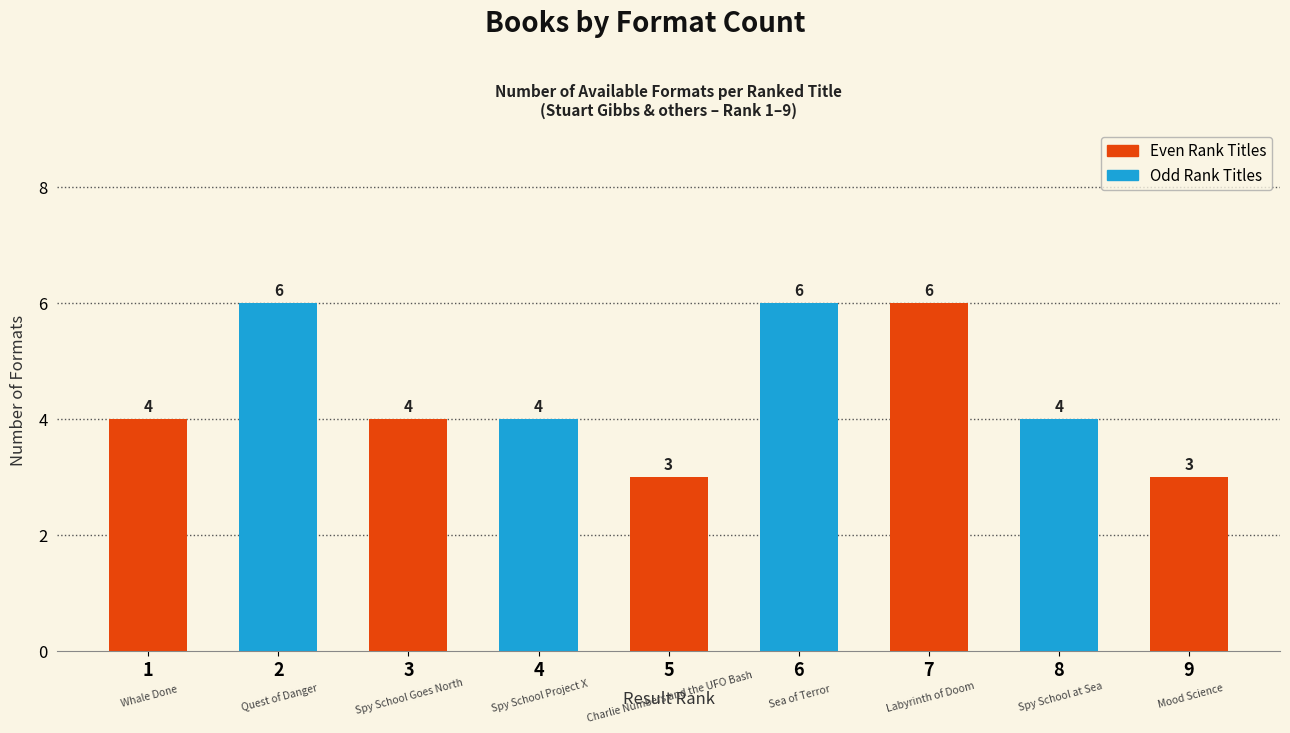

What is the label of the 1st bar from the right?

Mood Science